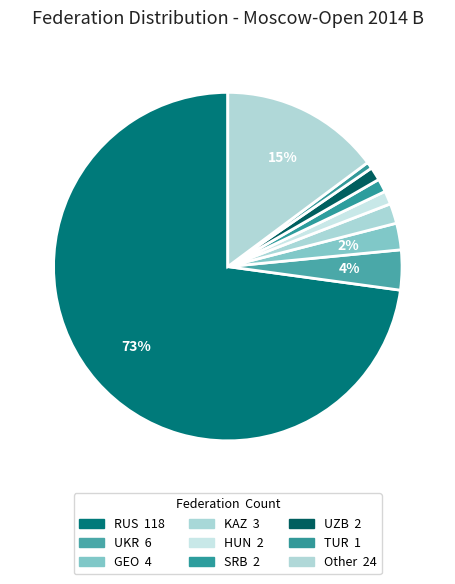

Count the number of slices in the pie.

9